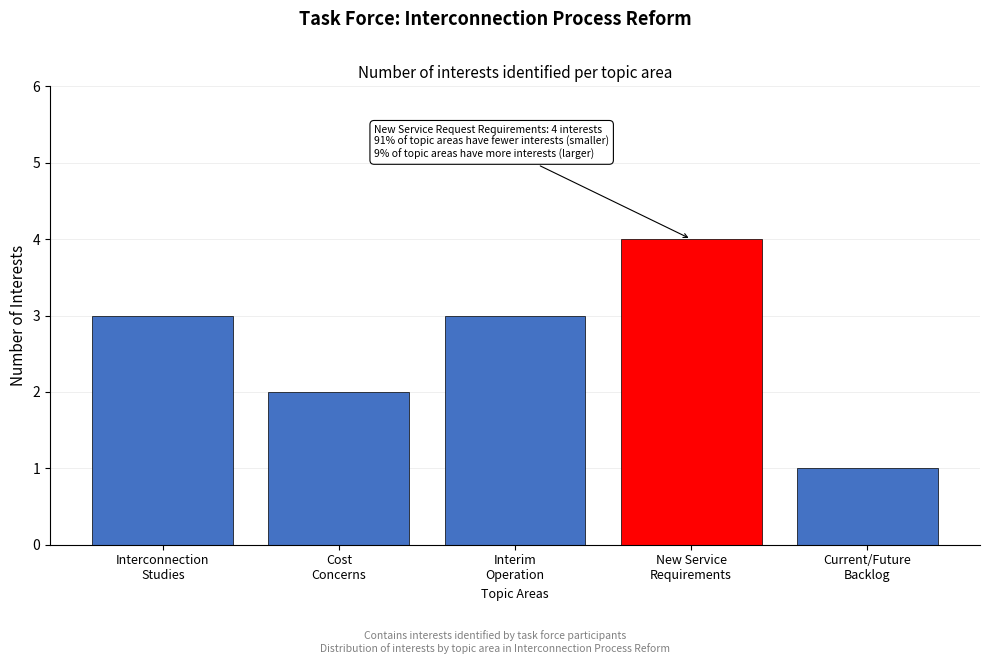

Reading right to left, extract all data points from this chart.

1	4	3	2	3